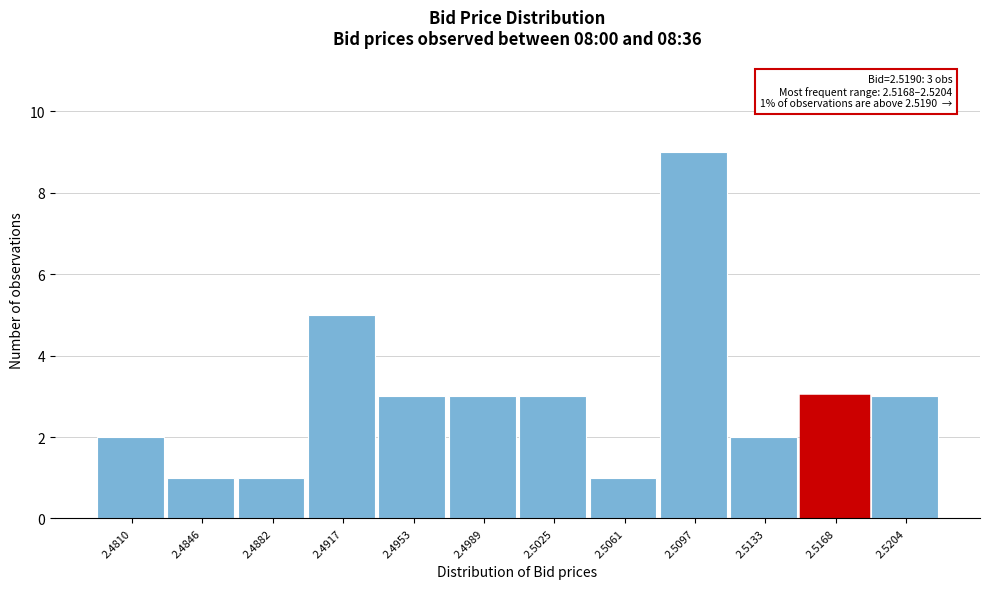

Reading right to left, transcribe all the data shown in this chart.

2.5204=3	2.5168=3	2.5133=2	2.5097=9	2.5061=1	2.5025=3	2.4989=3	2.4953=3	2.4917=5	2.4882=1	2.4846=1	2.4810=2